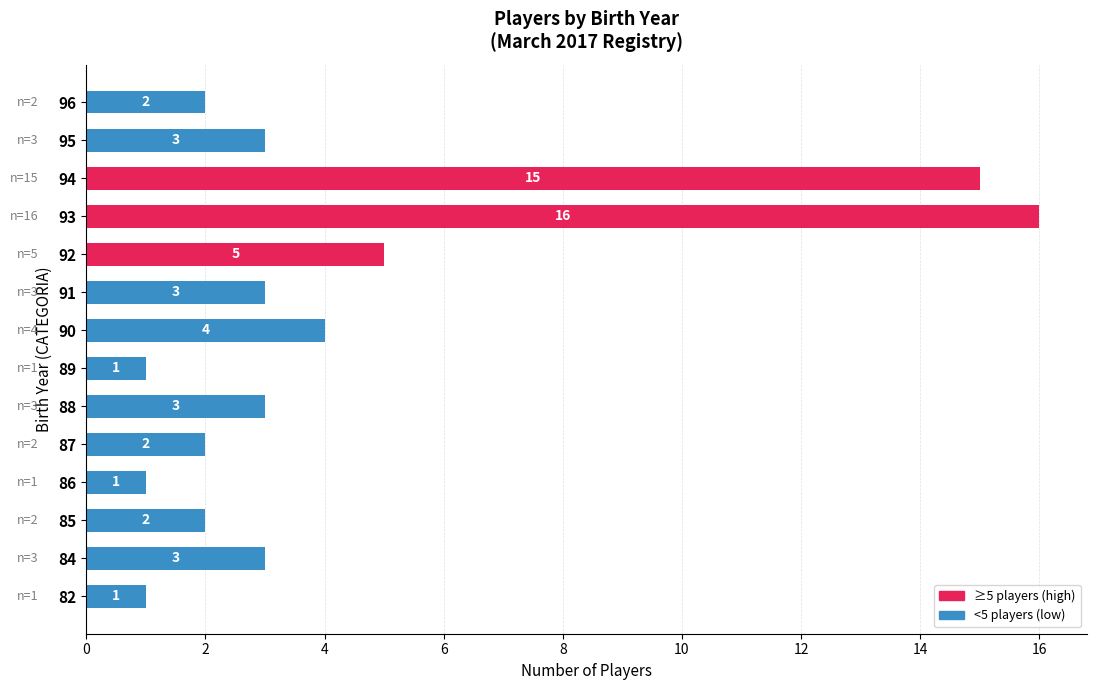

Approximately how many times larger is the value at 85 compared to 86?

2.0